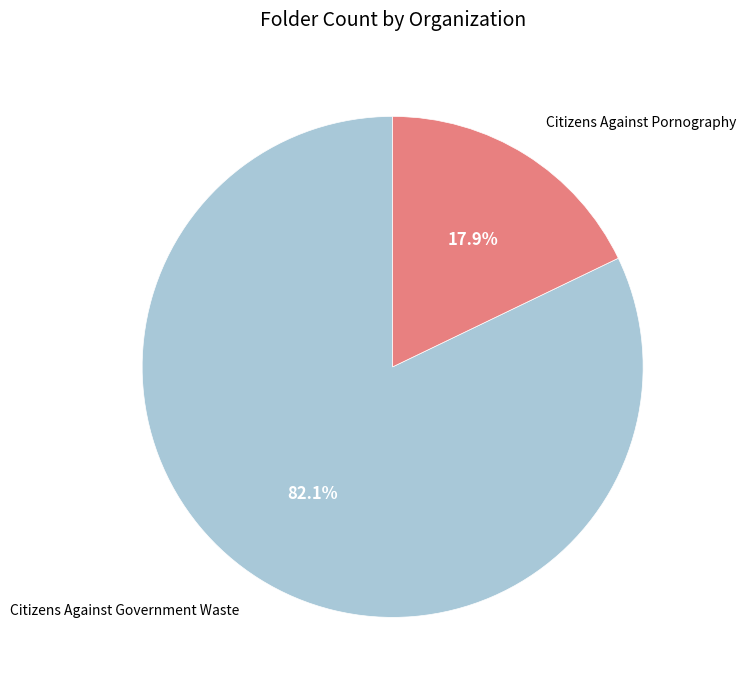

Is the sum of Citizens Against Pornography and Citizens Against Government Waste greater than half?

Yes